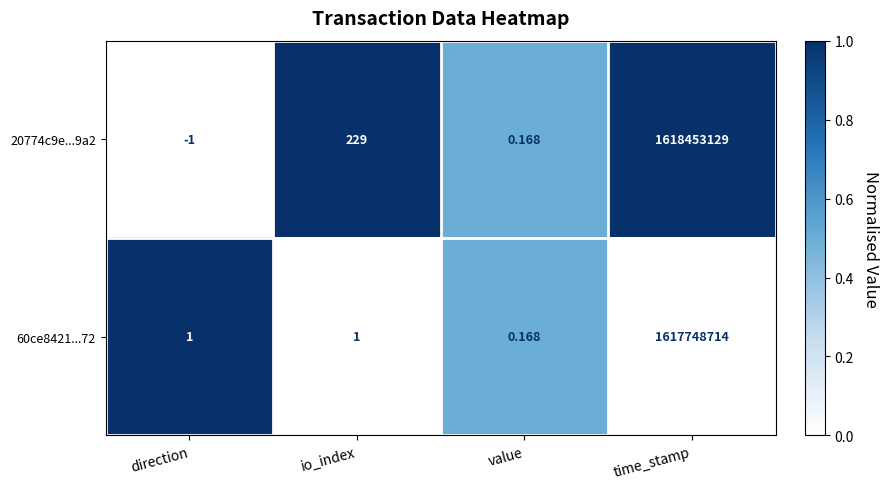

At which label is 20774c9e...9a2 closest to 809226564?

io_index